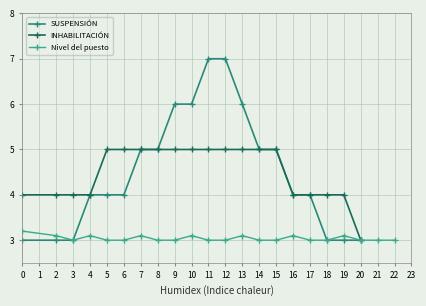

How many data points in SUSPENSIÓN are less than 4?

6